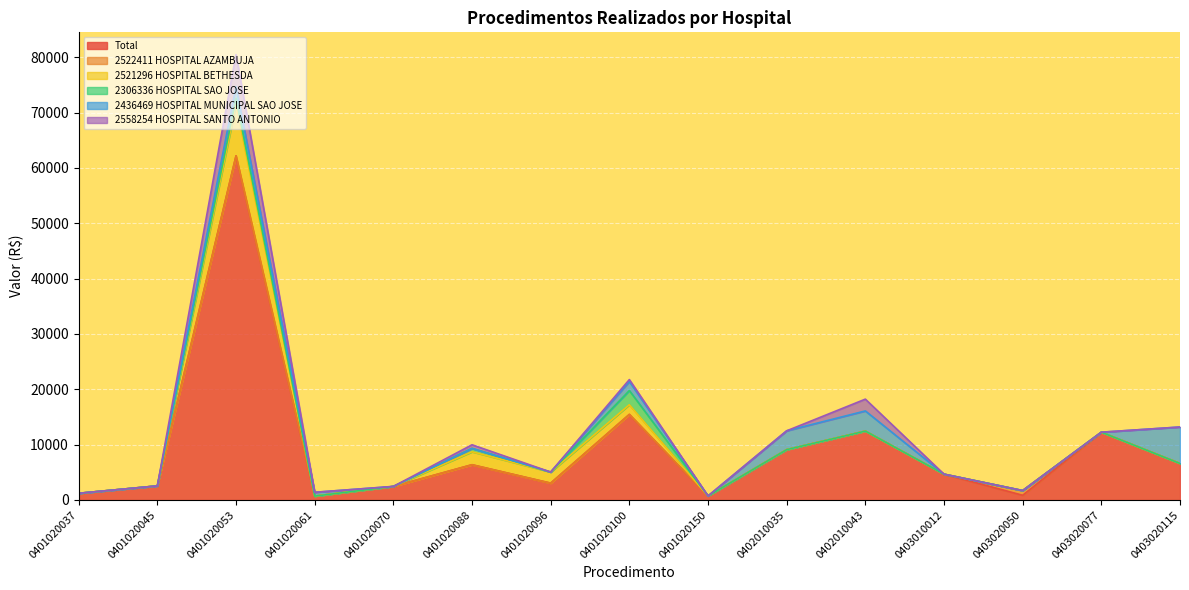

True or false: 2306336 HOSPITAL SAO JOSE and 2436469 HOSPITAL MUNICIPAL SAO JOSE cross at least once.

False